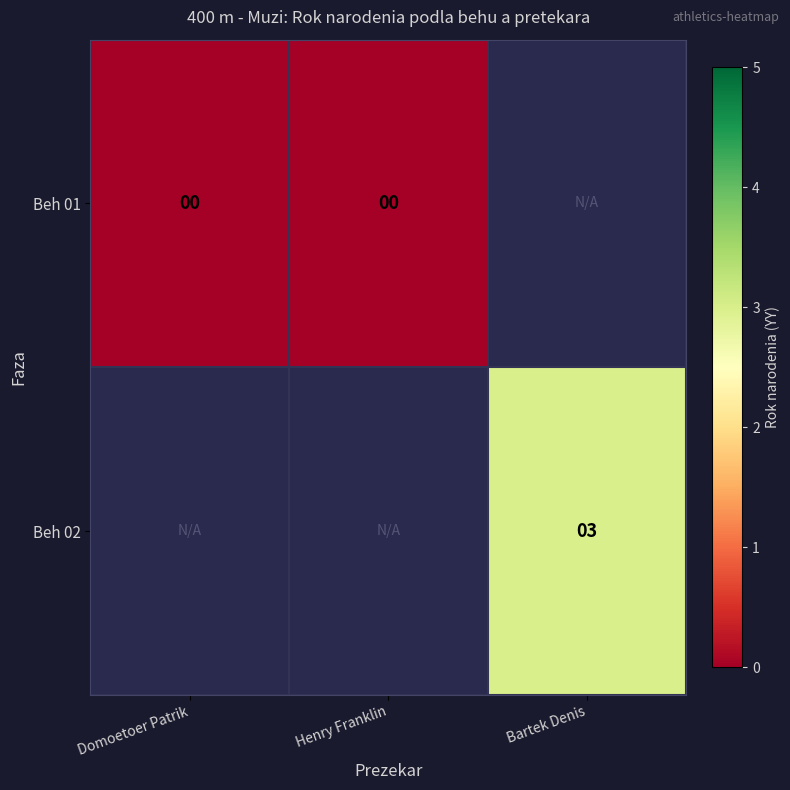

The value of Beh 02 at Bartek Denis is 3. True or false?

True